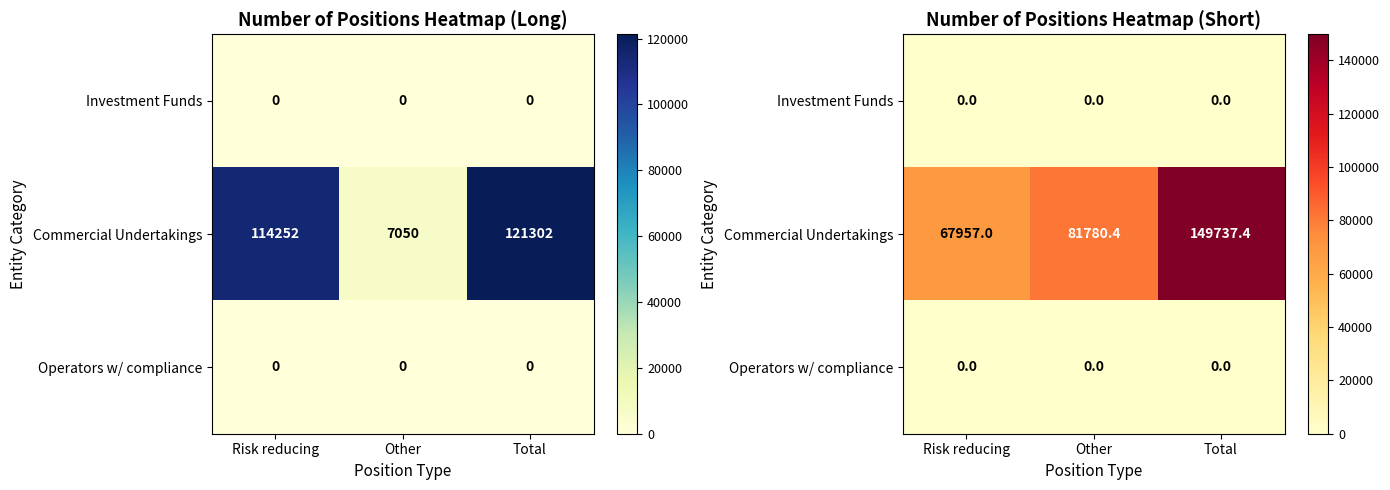

How many distinct data groups are displayed?

3